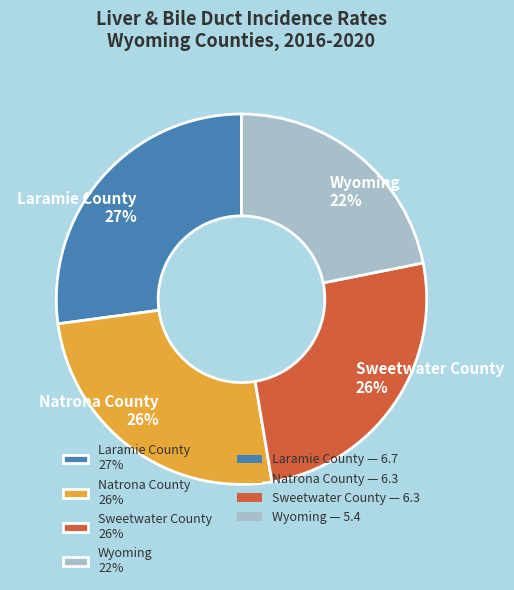

Is it true that Wyoming is 29% of the pie?

False